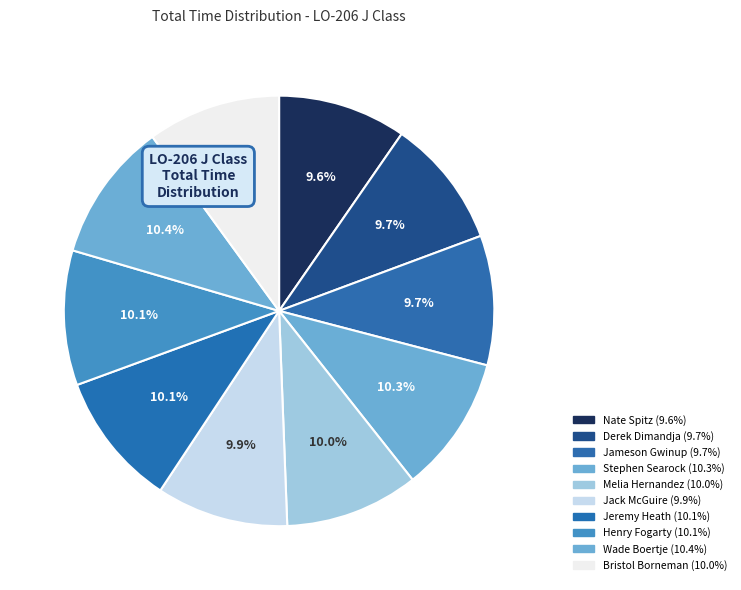

How many slices are in this pie chart?

10